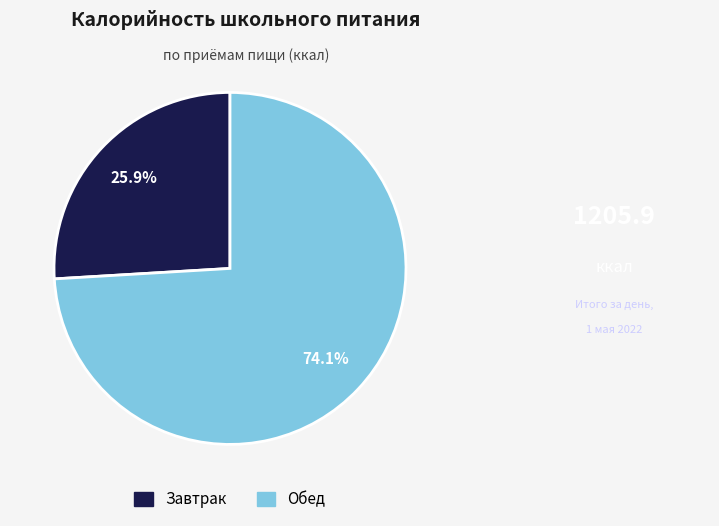

What percentage is the Завтрак slice, to the nearest percent?

26%